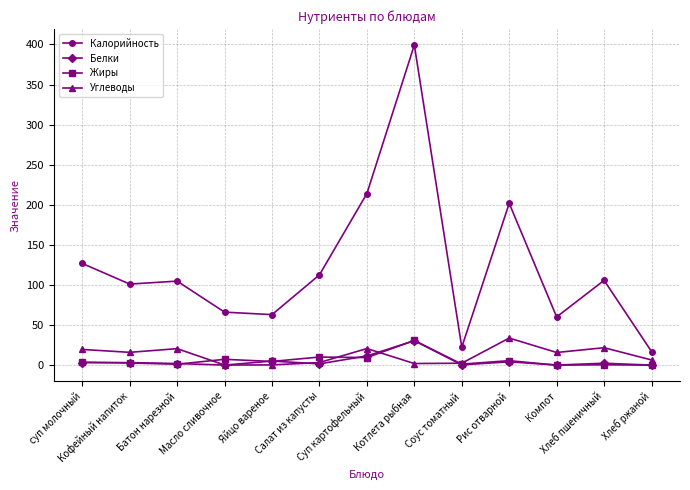

True or false: Калорийность and Углеводы intersect in this chart.

False